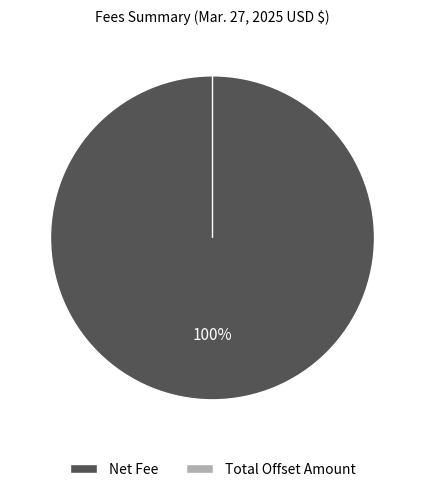

The Net Fee slice represents 87% of the pie. True or false?

False